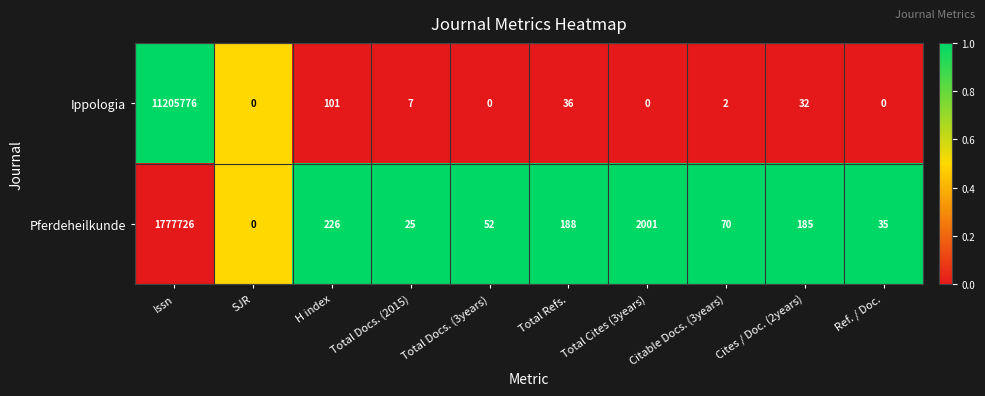

Which series has the largest total across all categories?

Ippologia